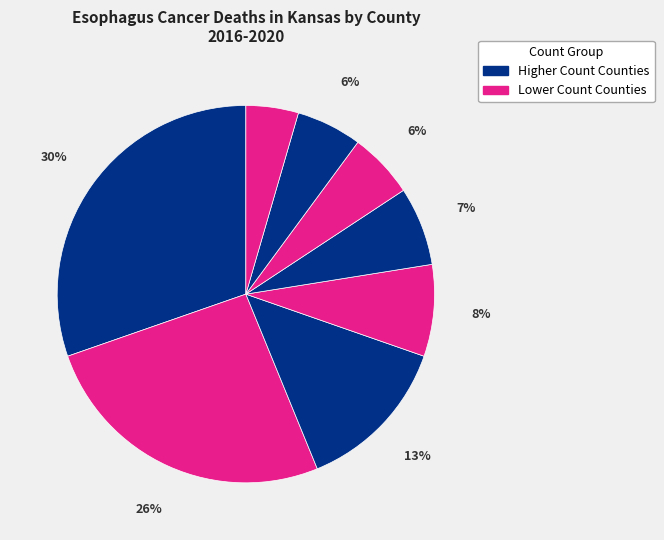

Count the number of slices in the pie.

8